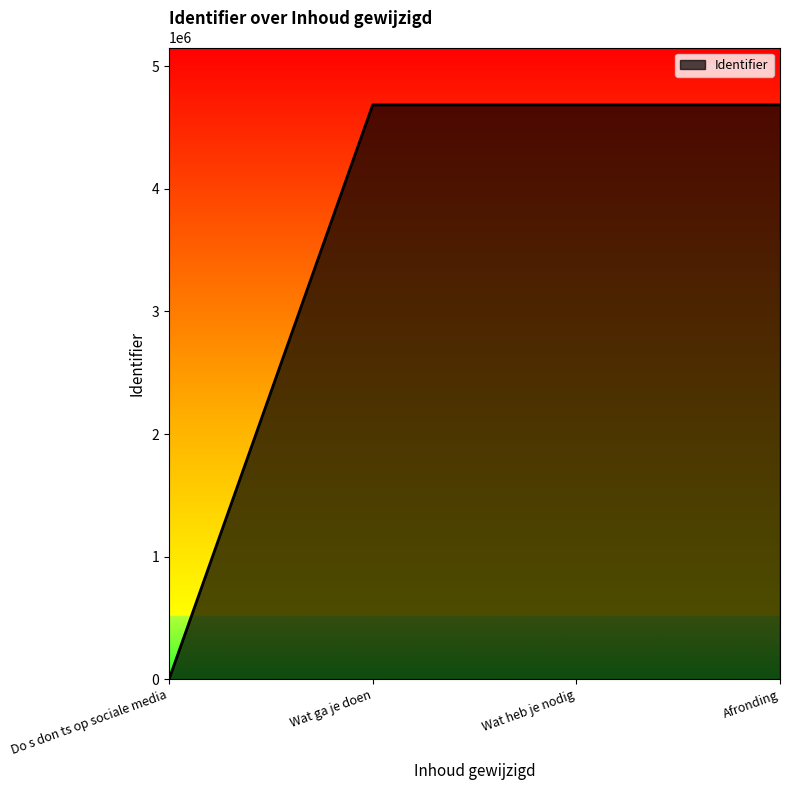

Count the number of categories in the chart.

4